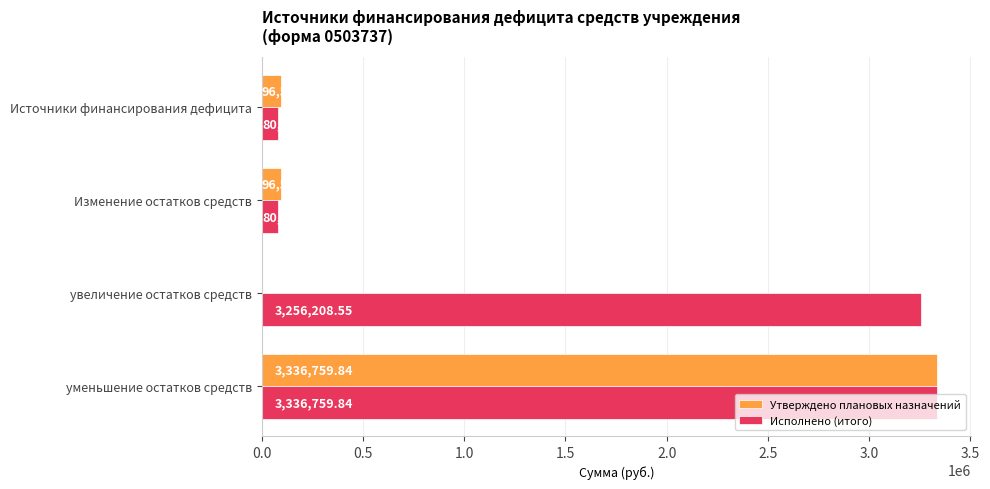

How many series are shown in this chart?

2